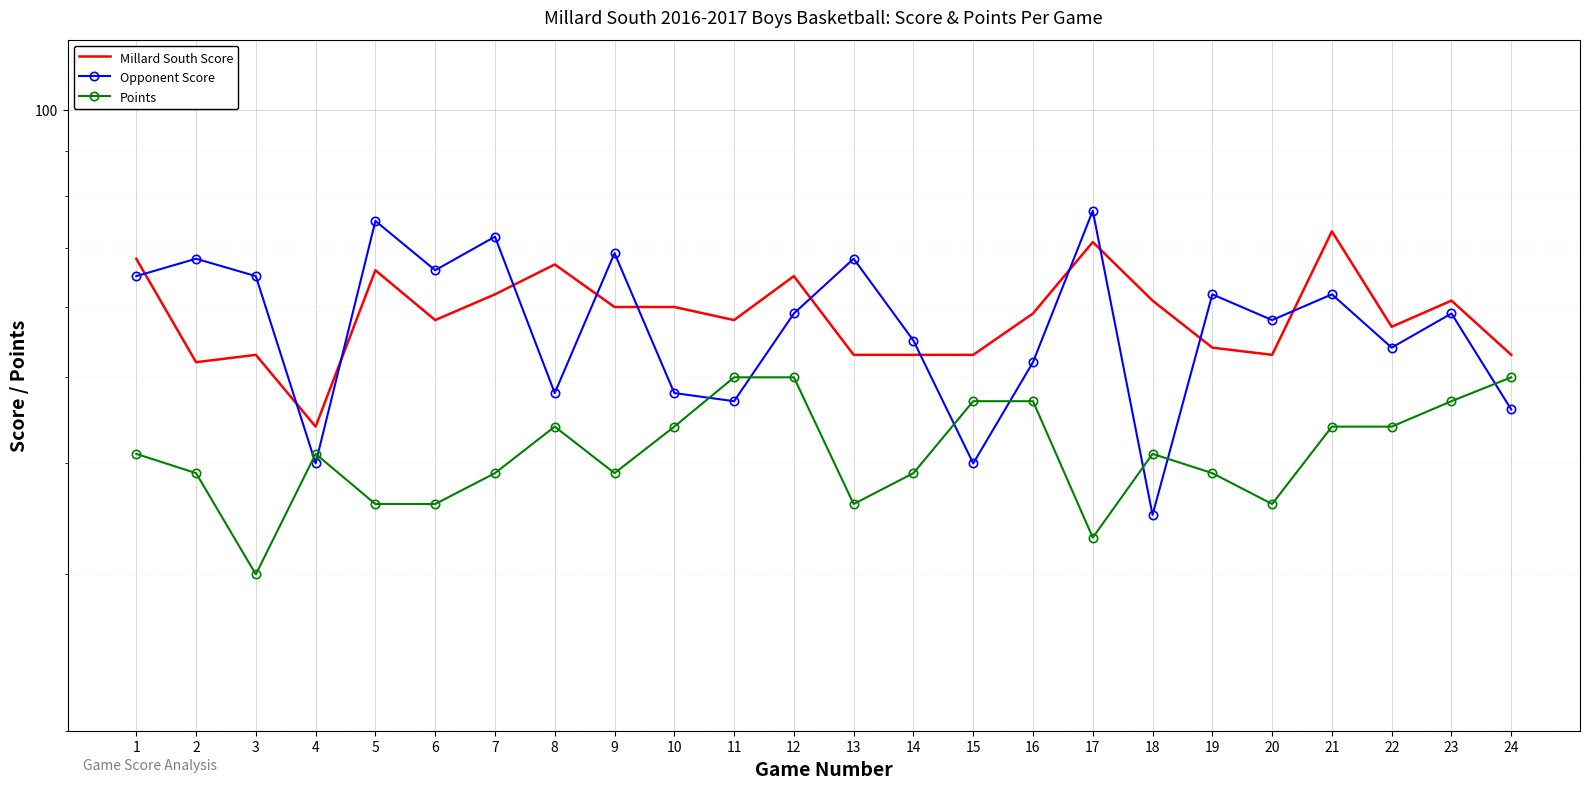

Reading left to right, extract all data points from this chart.

Millard South Score: 68	52	53	44	66	58	62	67	60	60	58	65	53	53	53	59	71	61	54	53	73	57	61	53
Opponent Score: 65	68	65	40	75	66	72	48	69	48	47	59	68	55	40	52	77	35	62	58	62	54	59	46
Points: 41	39	30	41	36	36	39	44	39	44	50	50	36	39	47	47	33	41	39	36	44	44	47	50